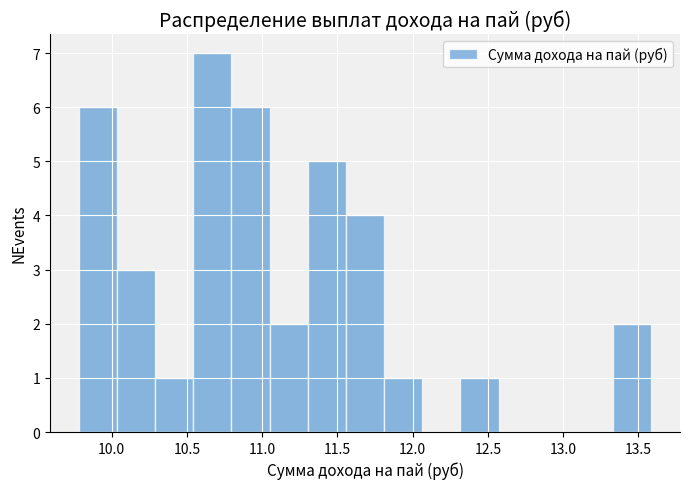

How tall is the bar that spans 10.05 to 10.30 on the x-axis? Neither the bar edges nor the heights are printed on the chart, so give them approximately, as read against the axes.

3